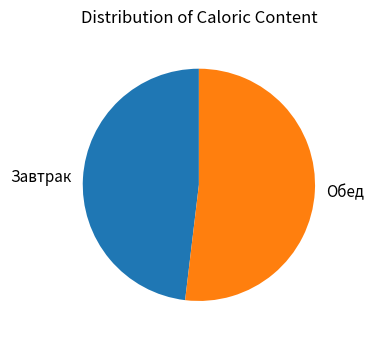

Which slice represents more than half of the pie?

Обед